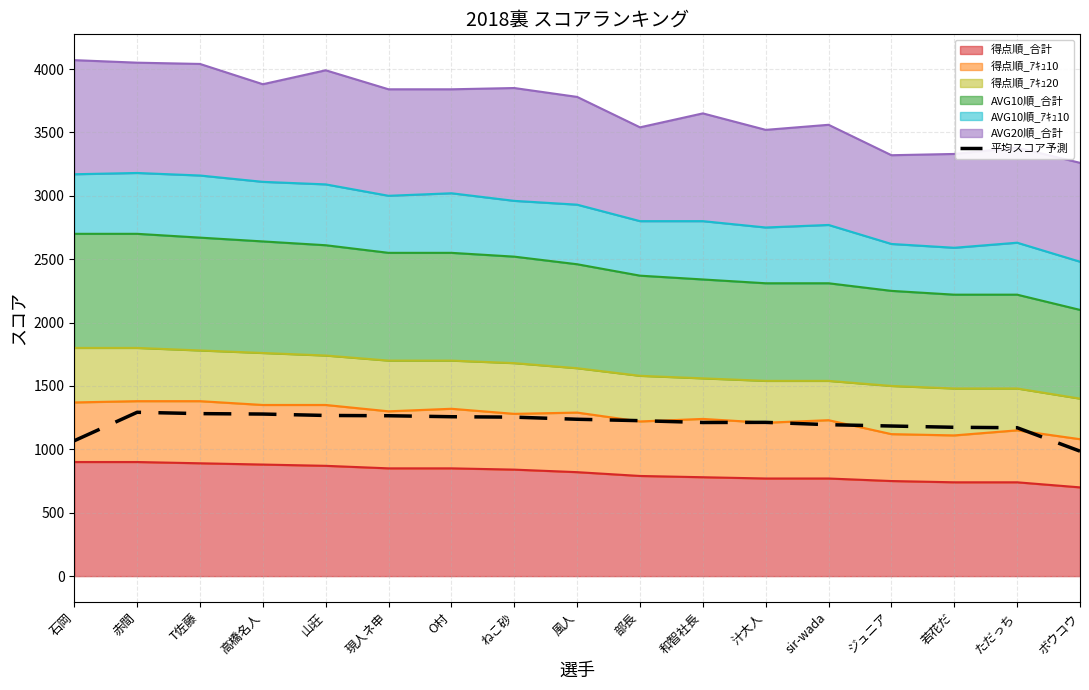

What is the average value?

1209.4